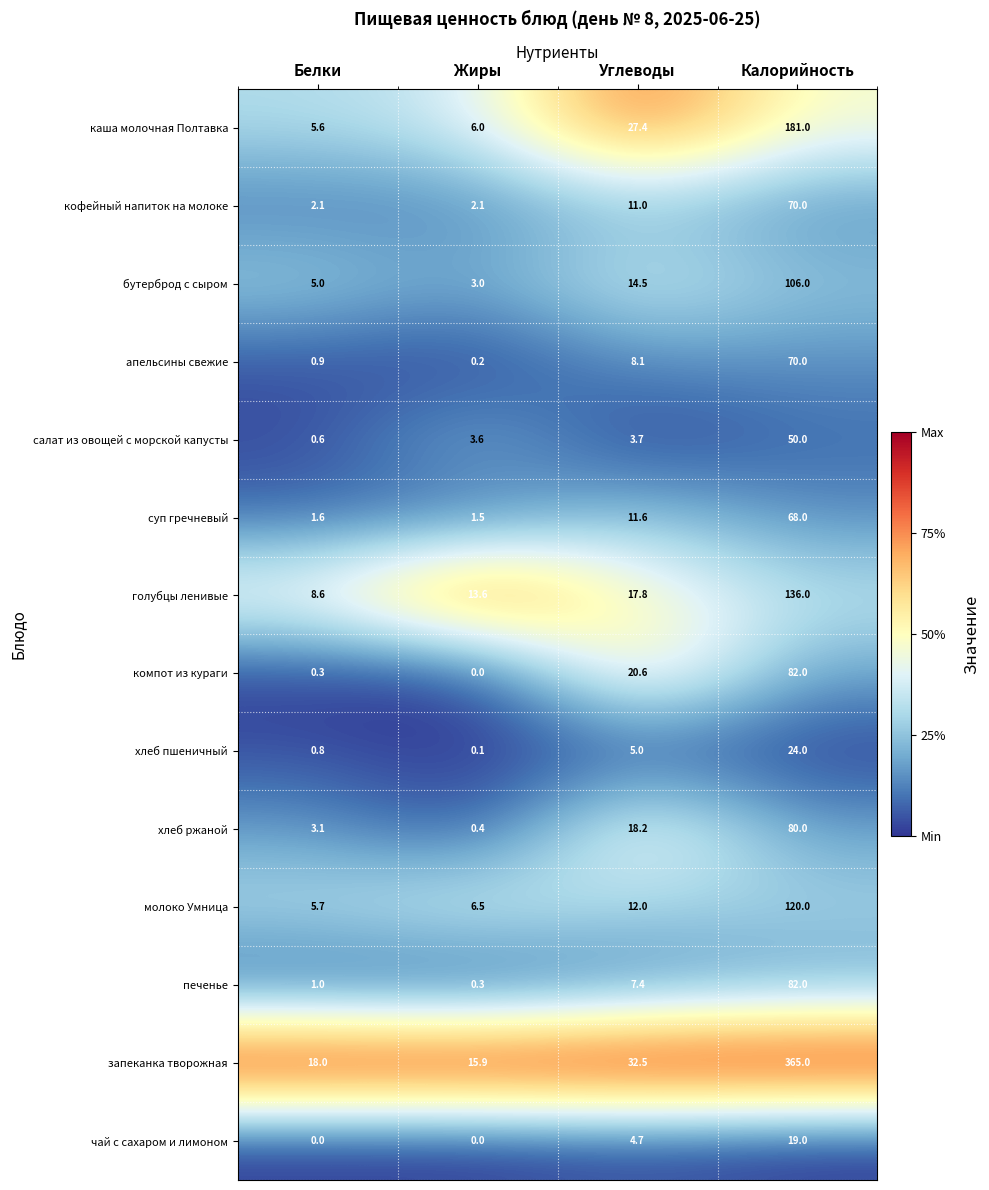

At Углеводы, list the series in order from smallest to largest.

салат из овощей с морской капусты, чай с сахаром и лимоном, хлеб пшеничный, печенье, апельсины свежие, кофейный напиток на молоке, суп гречневый, молоко Умница, бутерброд с сыром, голубцы ленивые, хлеб ржаной, компот из кураги, каша молочная Полтавка, запеканка творожная